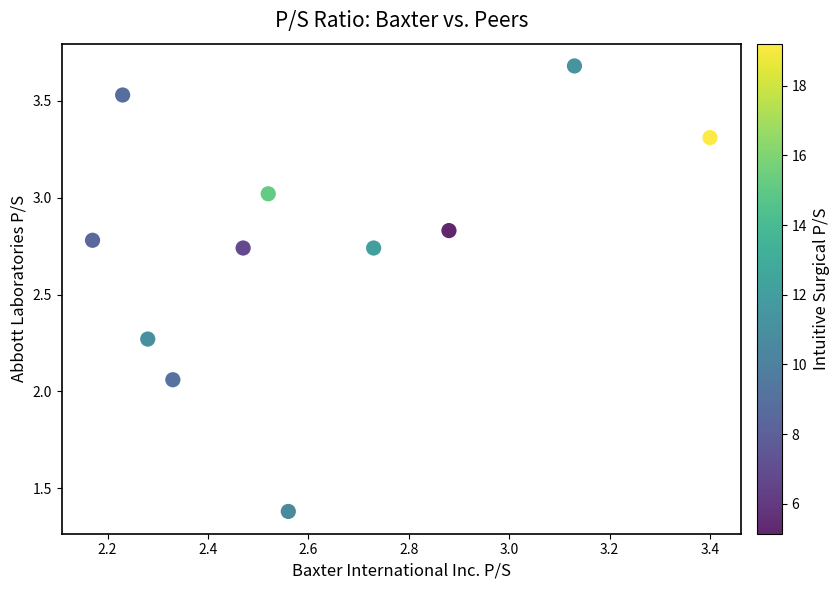

What is the average X value?

2.6